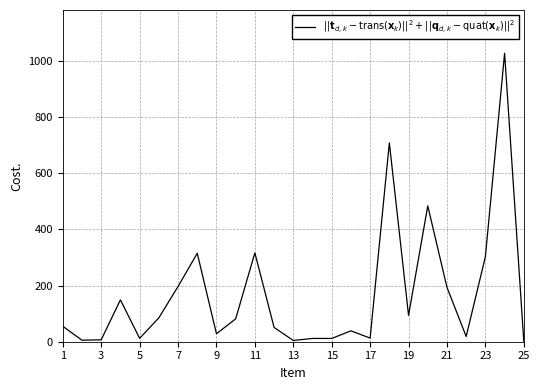

What is the greatest value displayed?

1026.5